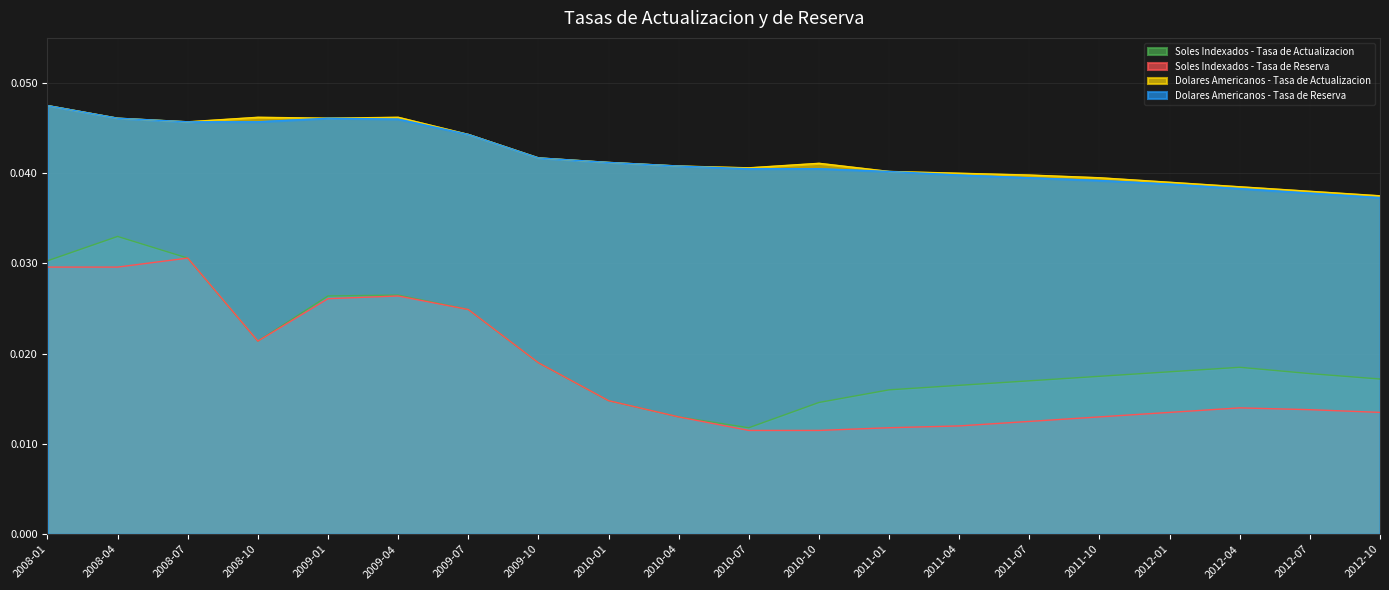

How many series are shown in this chart?

4